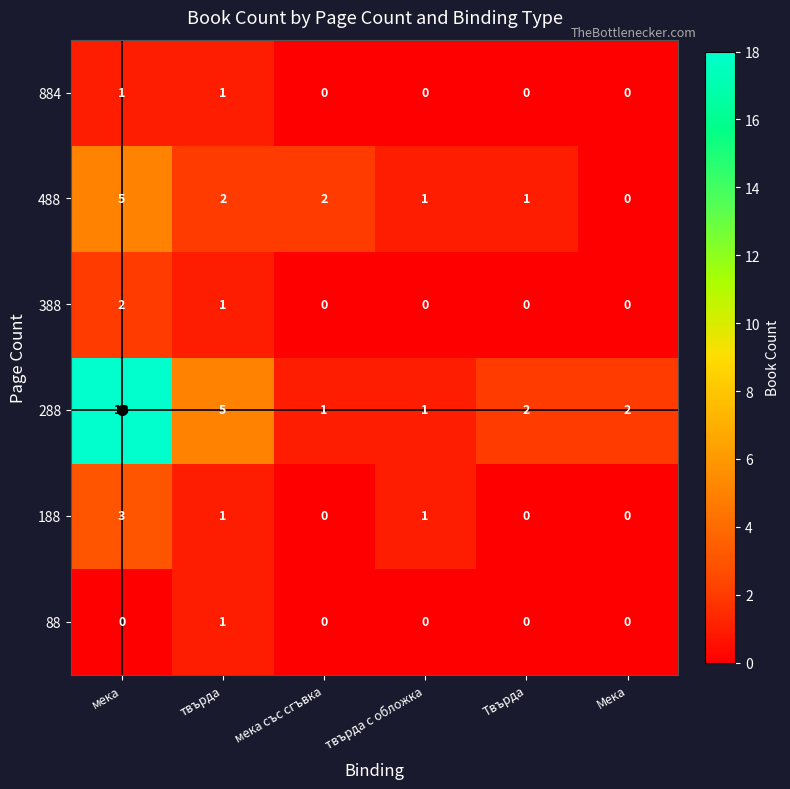

At which label does 188 reach its peak?

мека